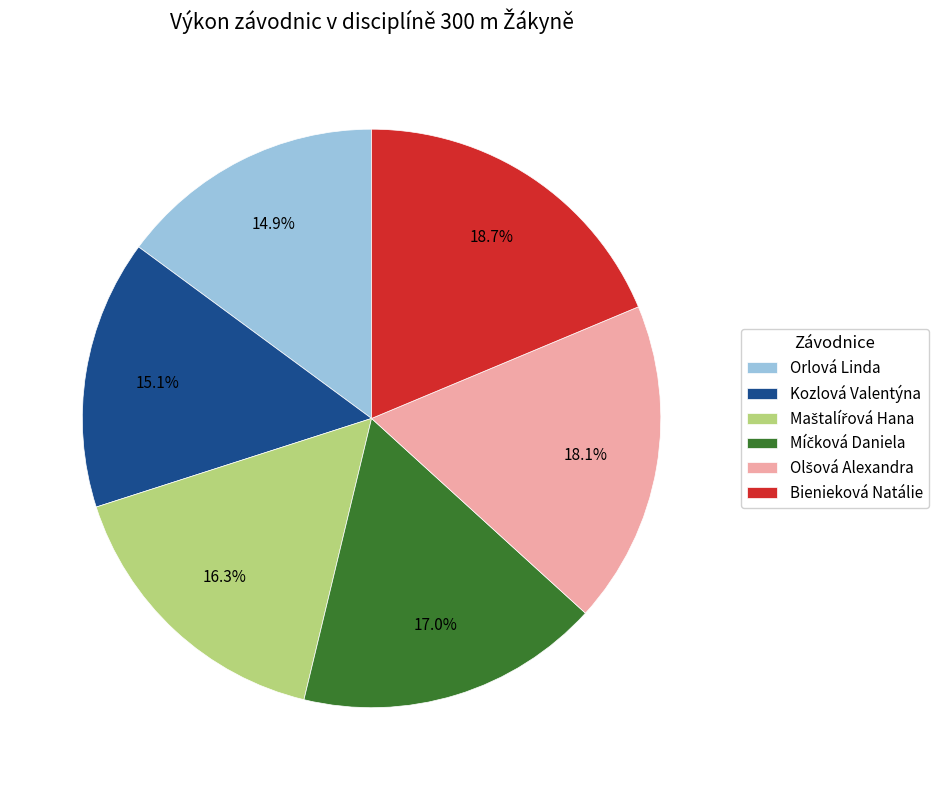

How many slices are in this pie chart?

6